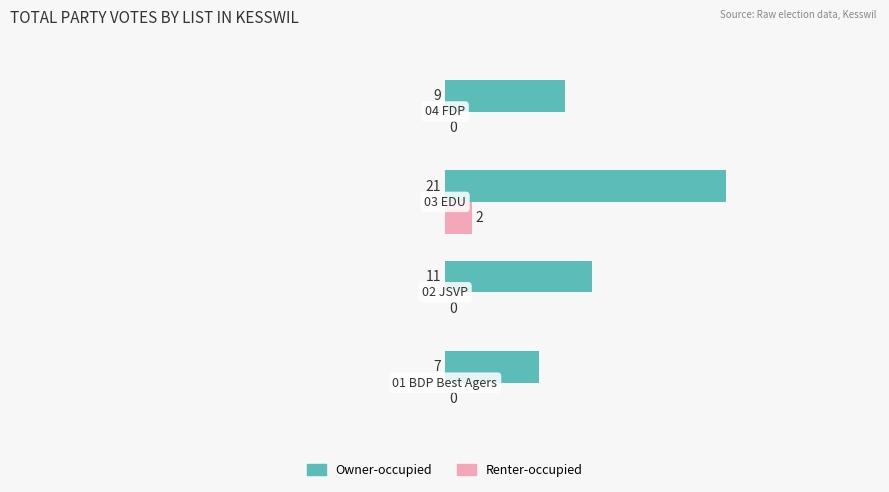

Which series has the largest total across all categories?

Owner-occupied